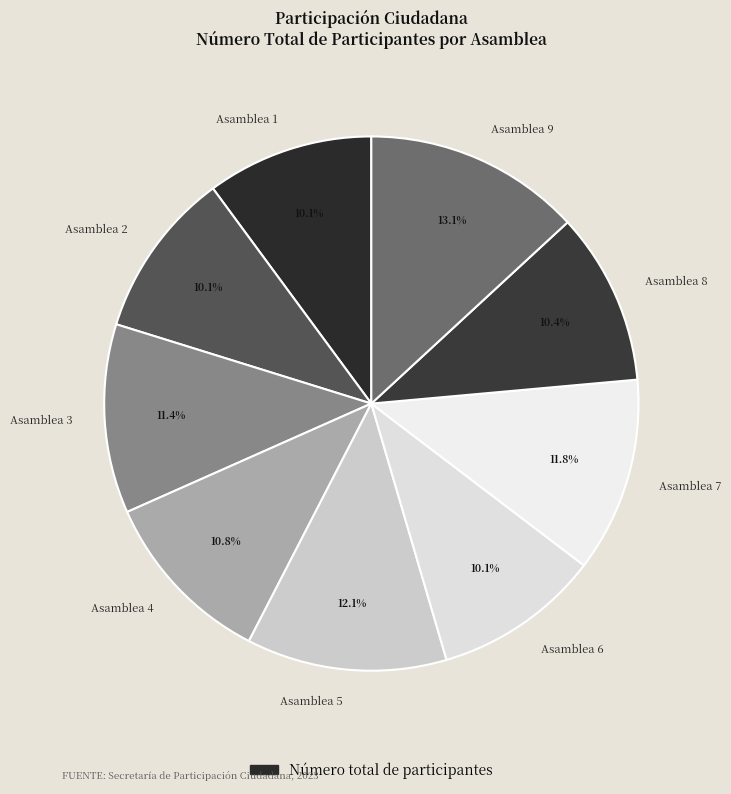

Between Asamblea 9 and Asamblea 3, which is larger?

Asamblea 9